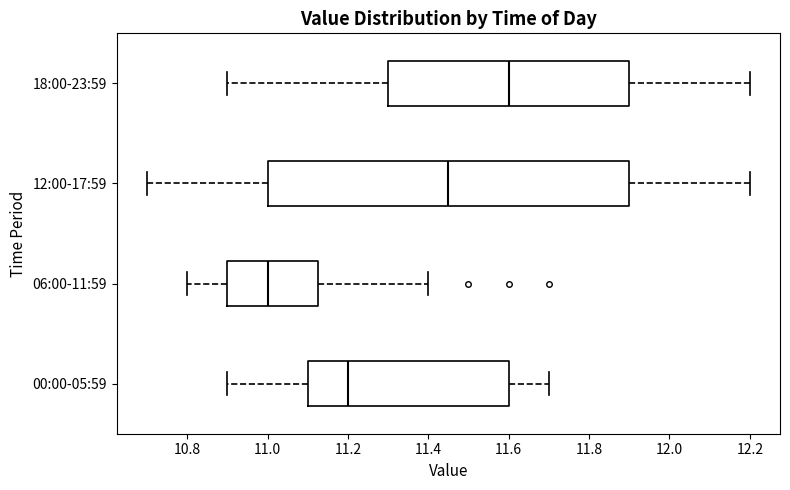

Which box has the furthest to the right median line?

18:00-23:59